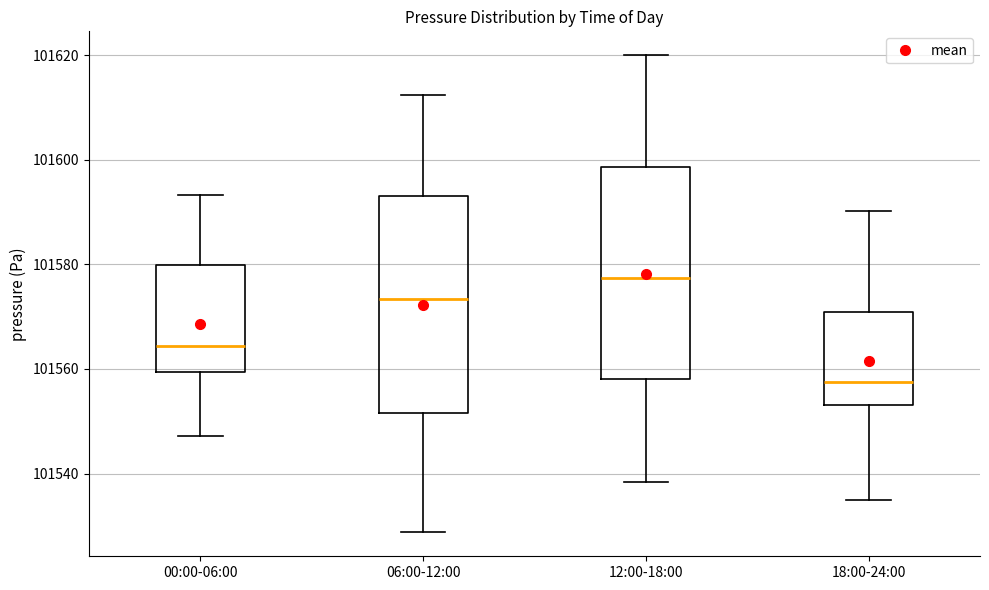

Where does the lower whisker of the box for 12:00-18:00 end on the y-axis? The values are not printed on the chart, so give them approximately, as read against the axis.

101538